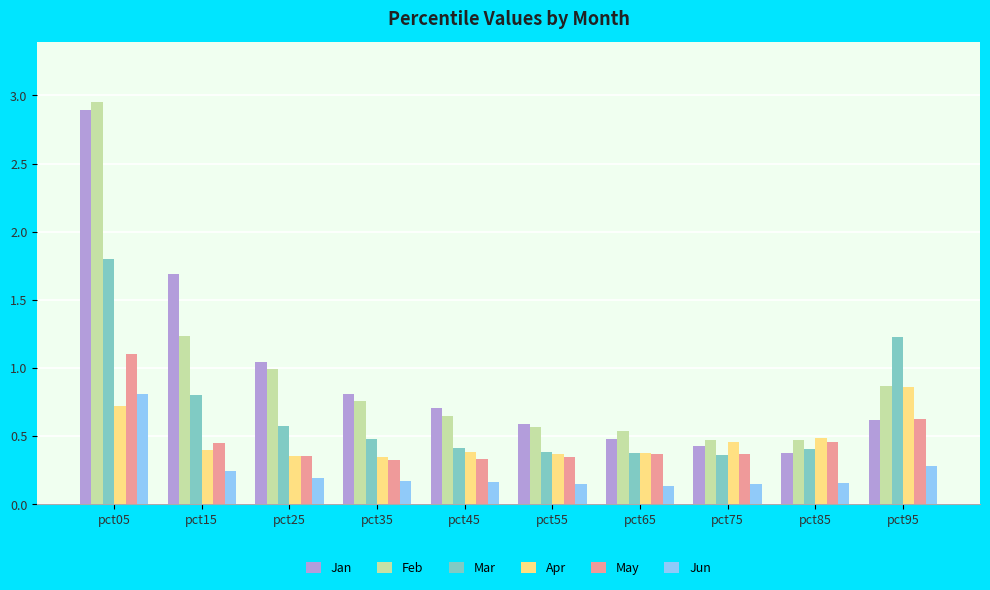

The value of Mar at pct55 is 0.4. True or false?

True